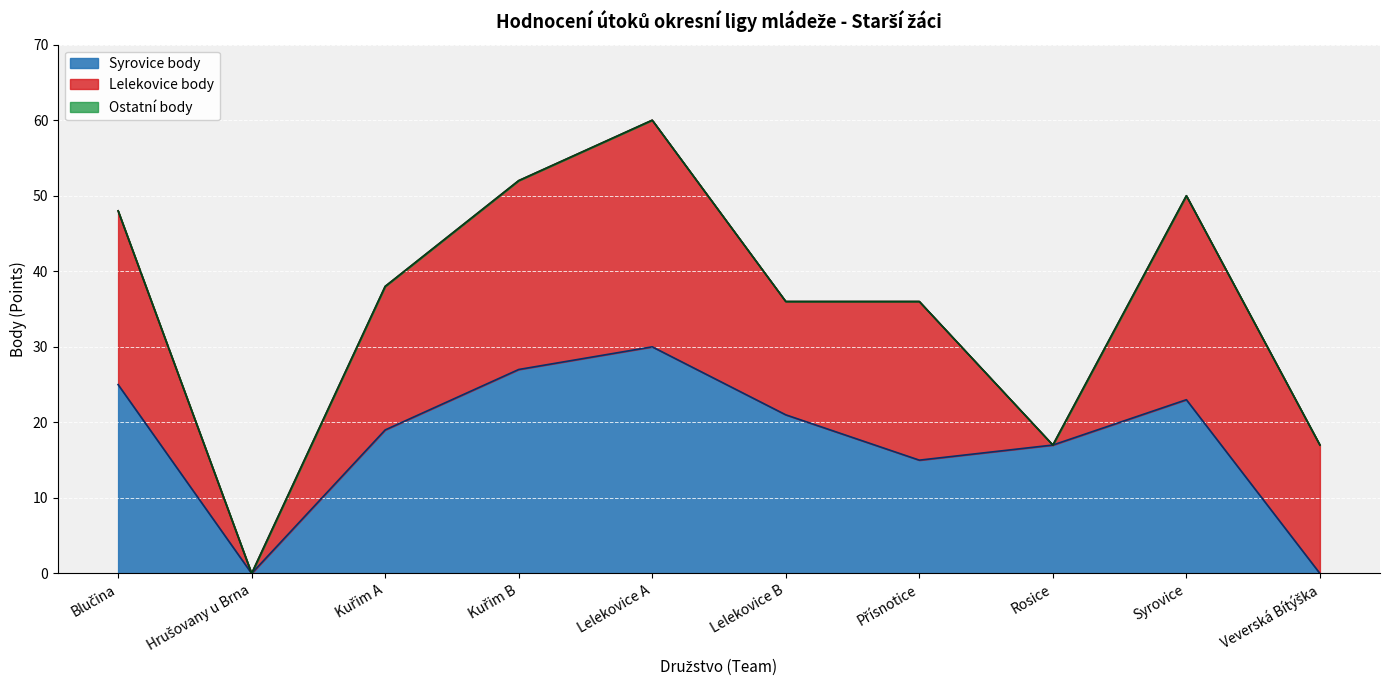

What is the maximum value for Syrovice body?

30